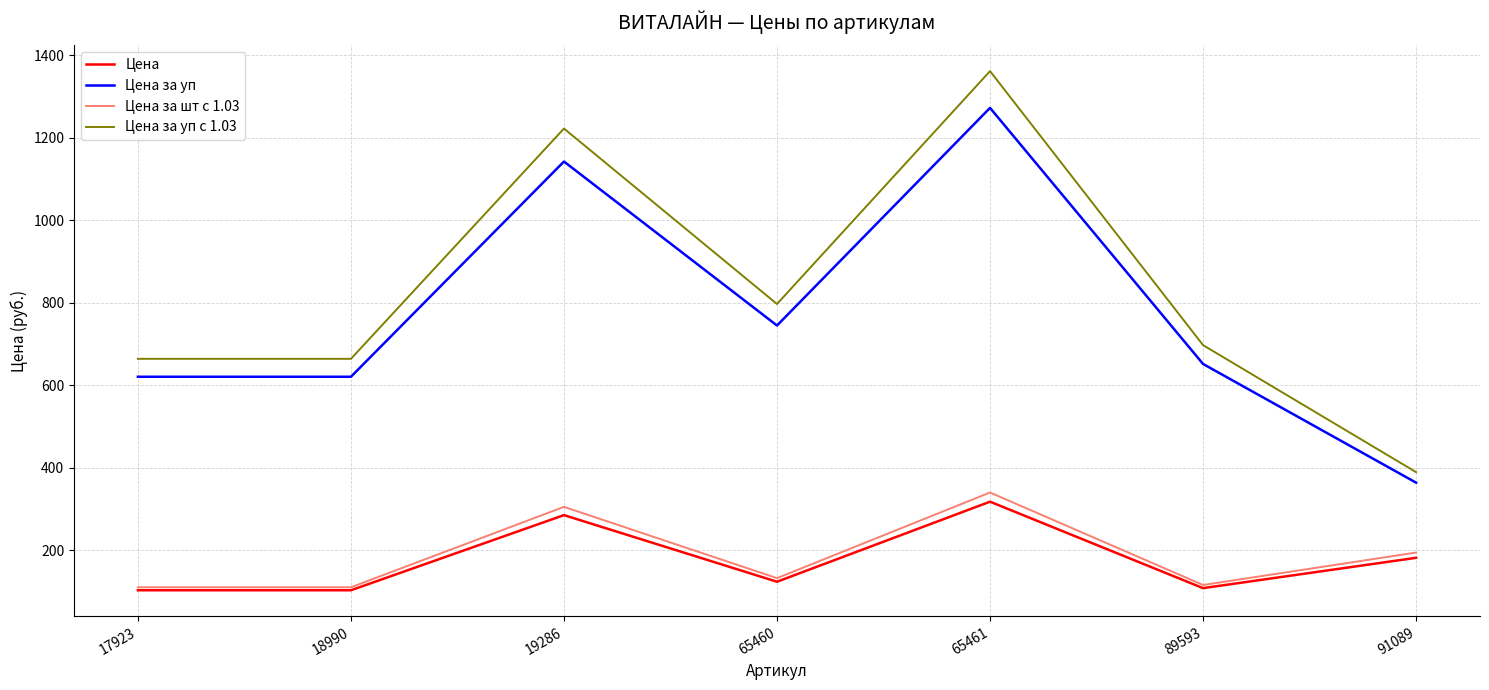

The value of Цена at 18990 is 103.5. True or false?

True